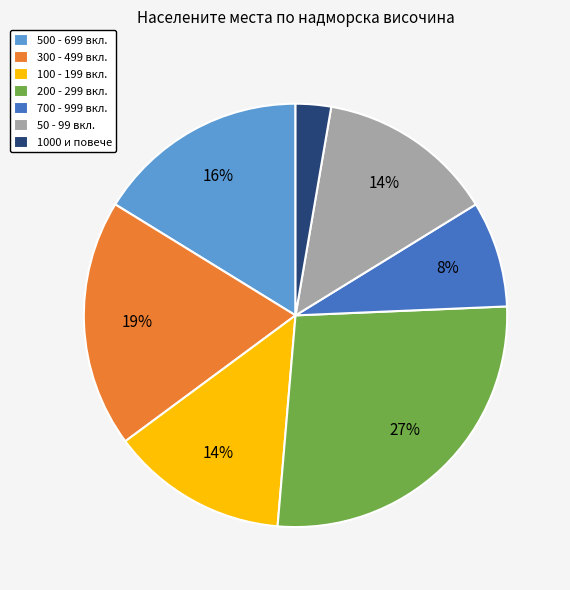

Does 300 - 499 вкл. account for over 50% of the chart?

No